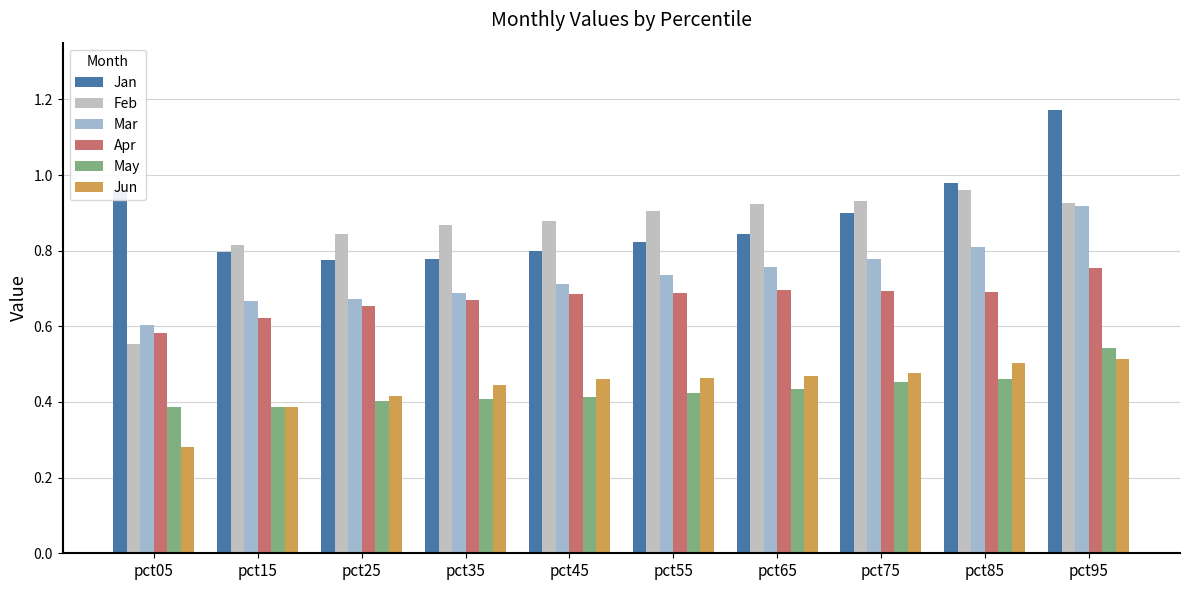

Which series has the largest total across all categories?

Jan